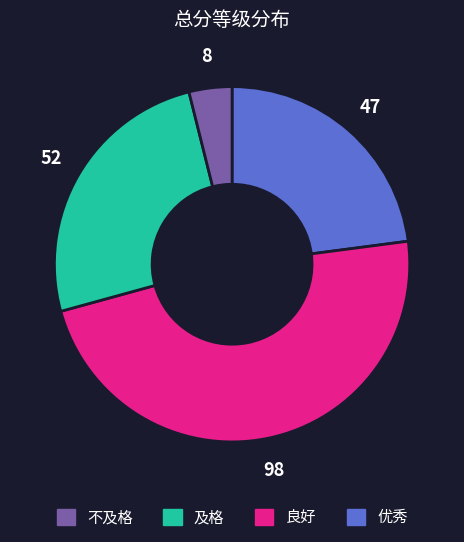

Count the number of slices in the pie.

4